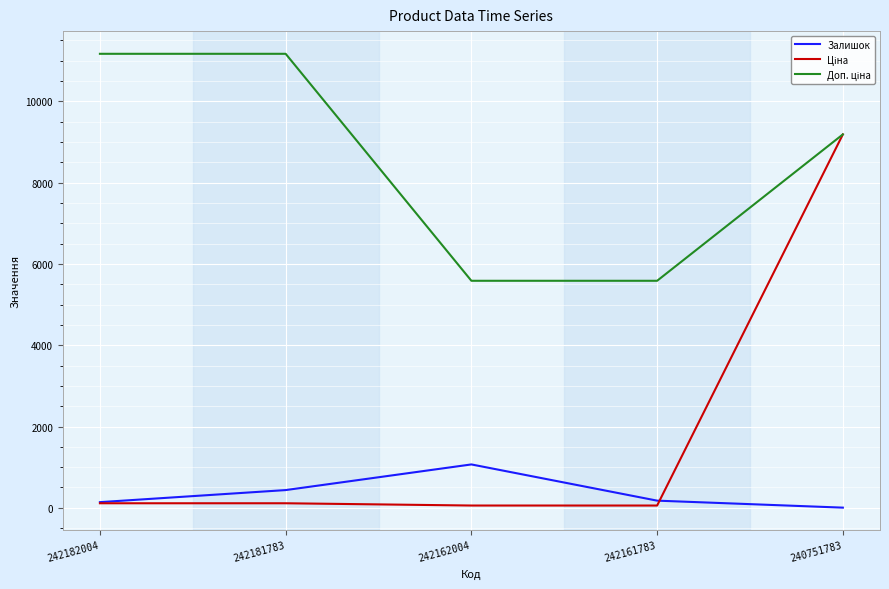

The Залишок series shows 435.9 at 242162004. True or false?

False